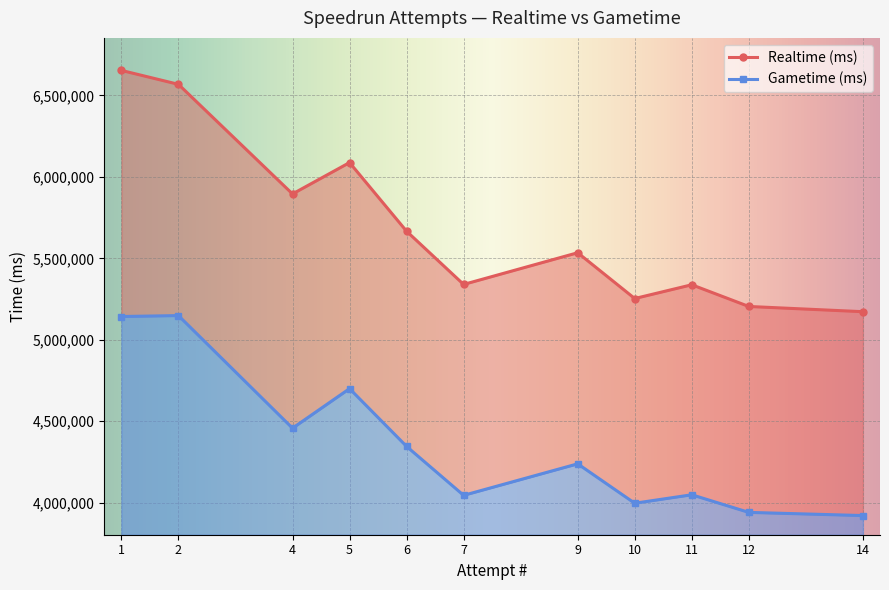

What are all the series names shown in the legend?

Realtime (ms), Gametime (ms)